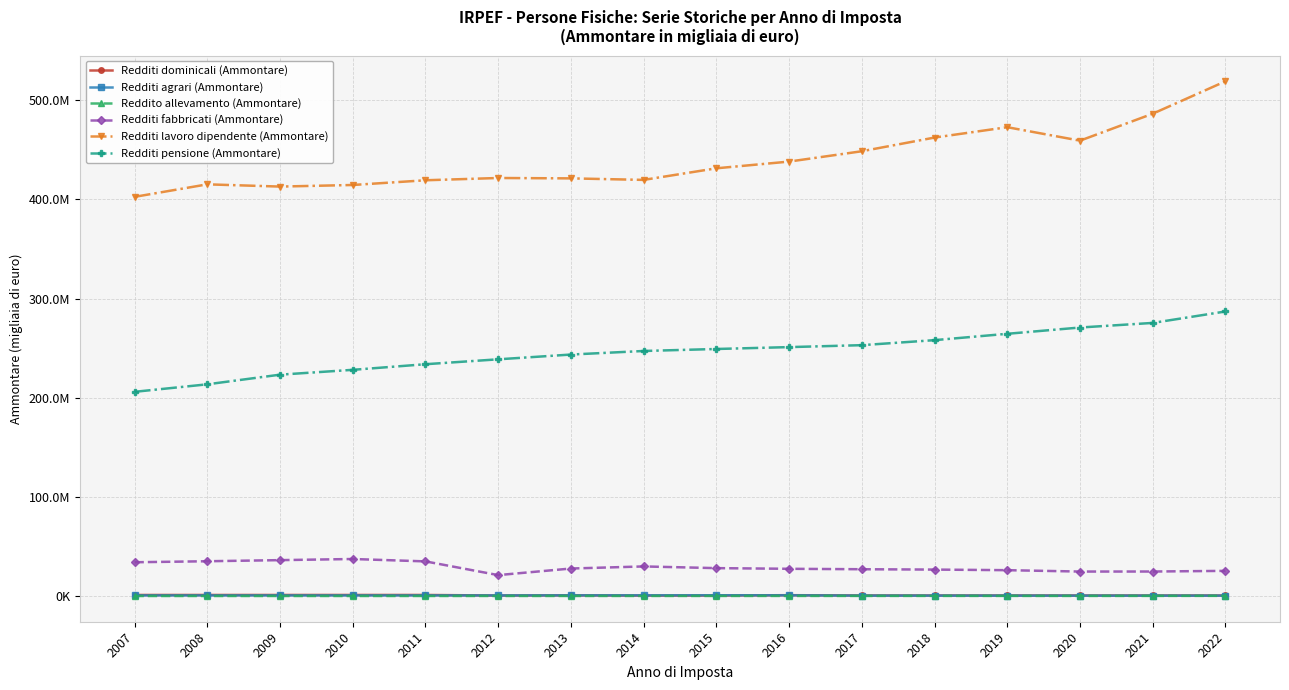

What is the highest value of the Redditi dominicali (Ammontare) series?

1148362.7